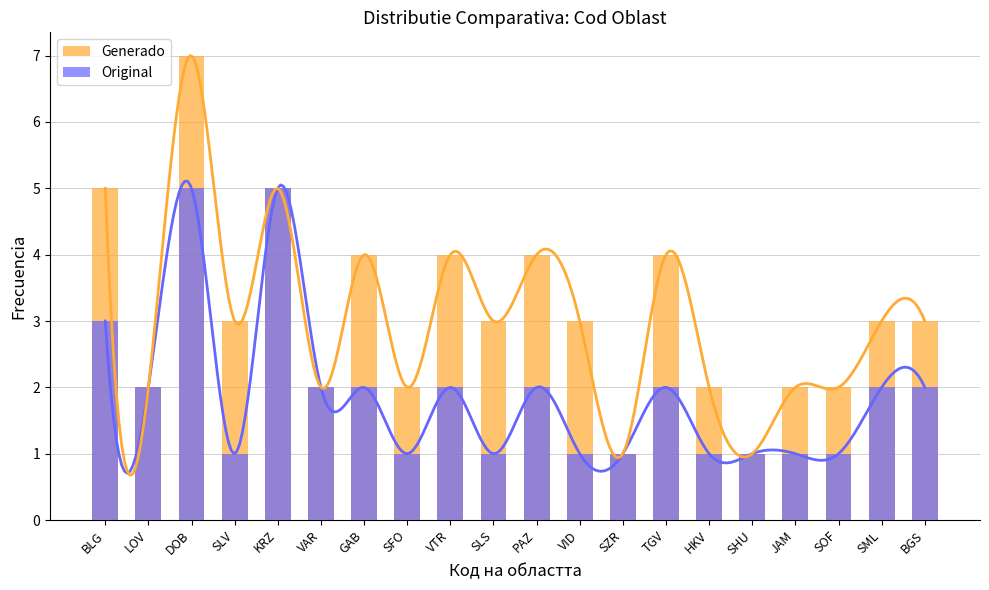

What is the highest value of the Generado series?

7